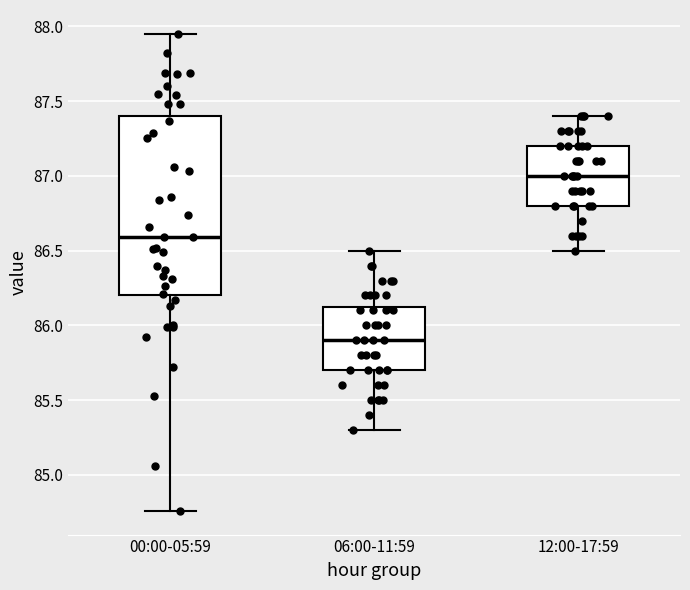

Where does the upper whisker of the box for 06:00-11:59 end on the y-axis? The values are not printed on the chart, so give them approximately, as read against the axis.

86.50